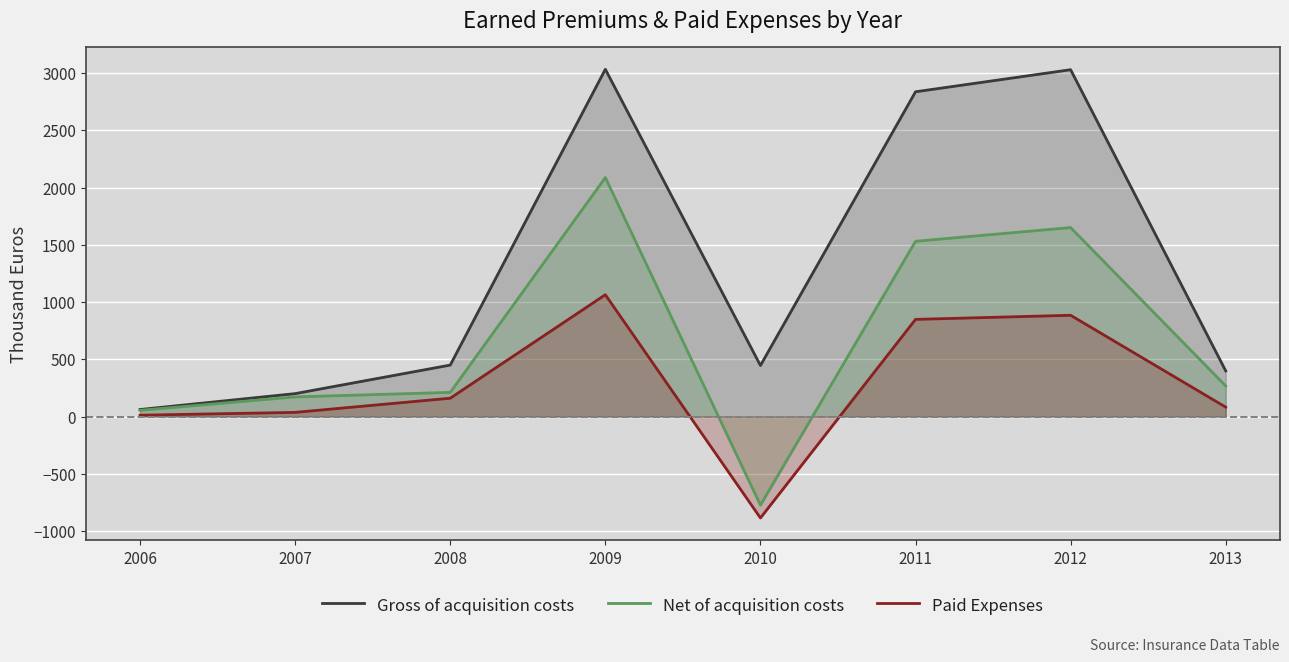

The Net of acquisition costs series shows 267.0 at 2013. True or false?

True